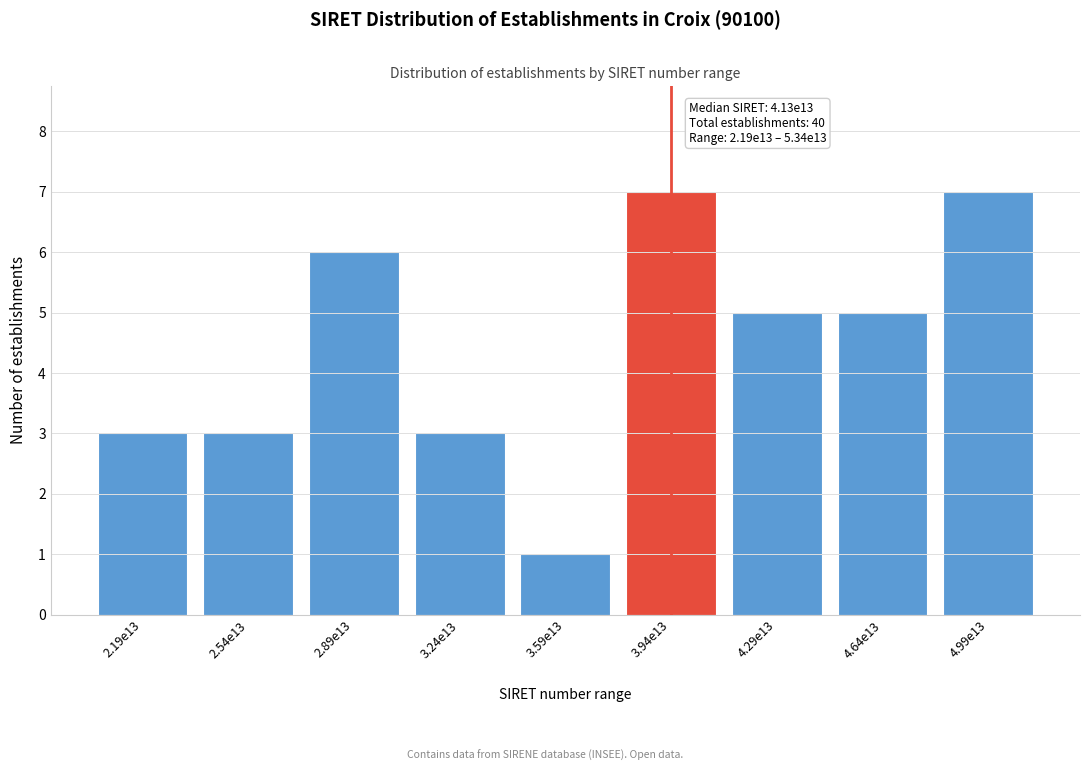

Reading right to left, list all the values displayed in this chart.

7	5	5	7	1	3	6	3	3